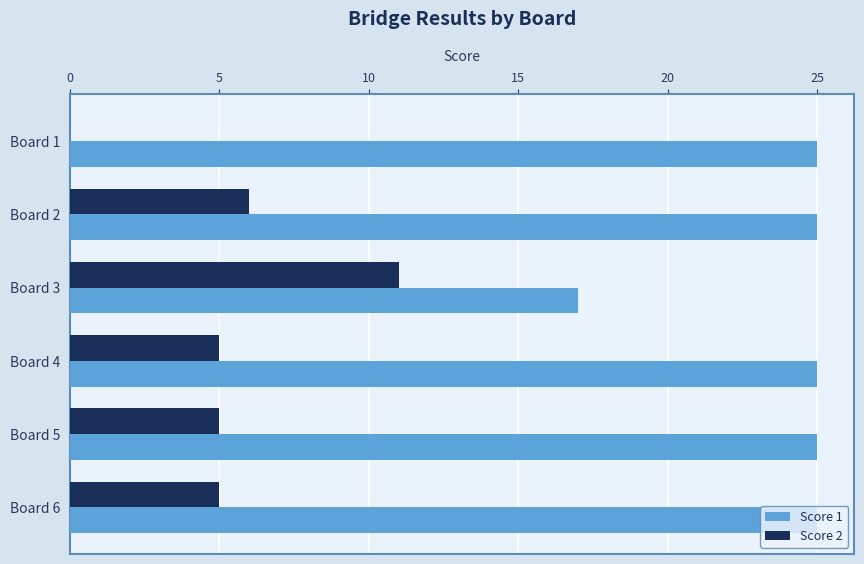

Between Board 1 and Board 3, which series saw the biggest shift?

Score 2